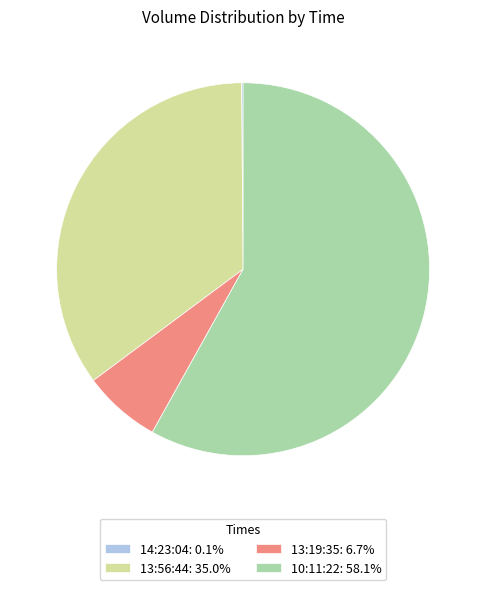

Is there a majority slice in this chart?

Yes